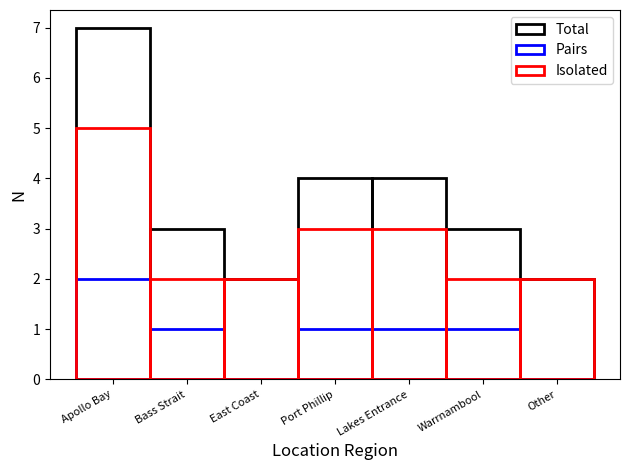

What is the total value across all series at Bass Strait?

6